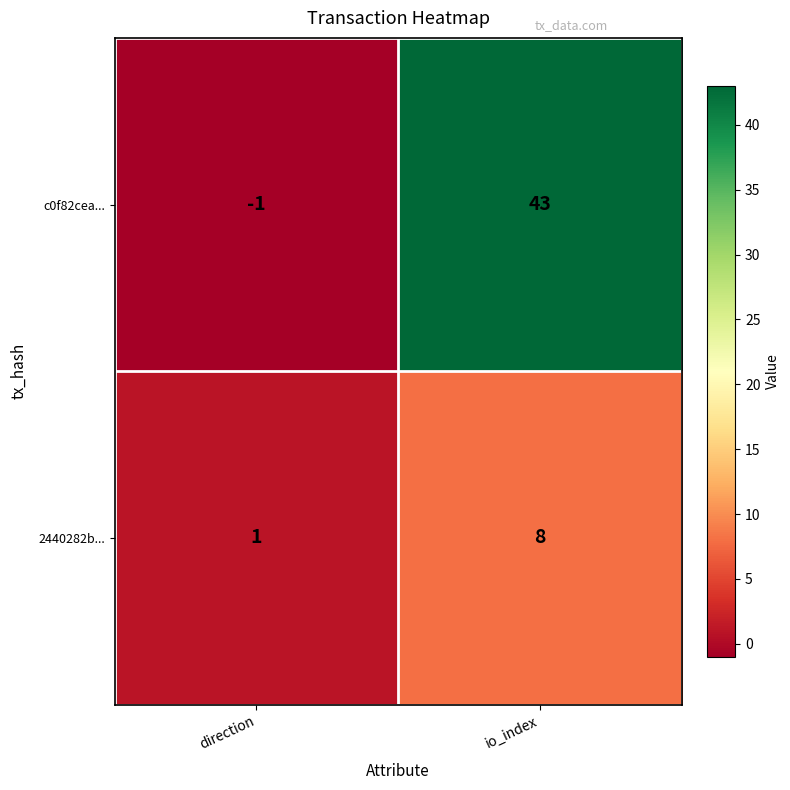

What is the sum of the 2440282b... values at io_index and direction?

9